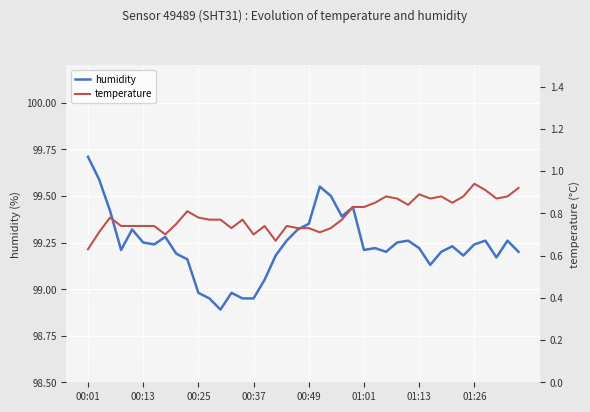

What is the difference between the maximum and minimum values in the temperature series?

0.3